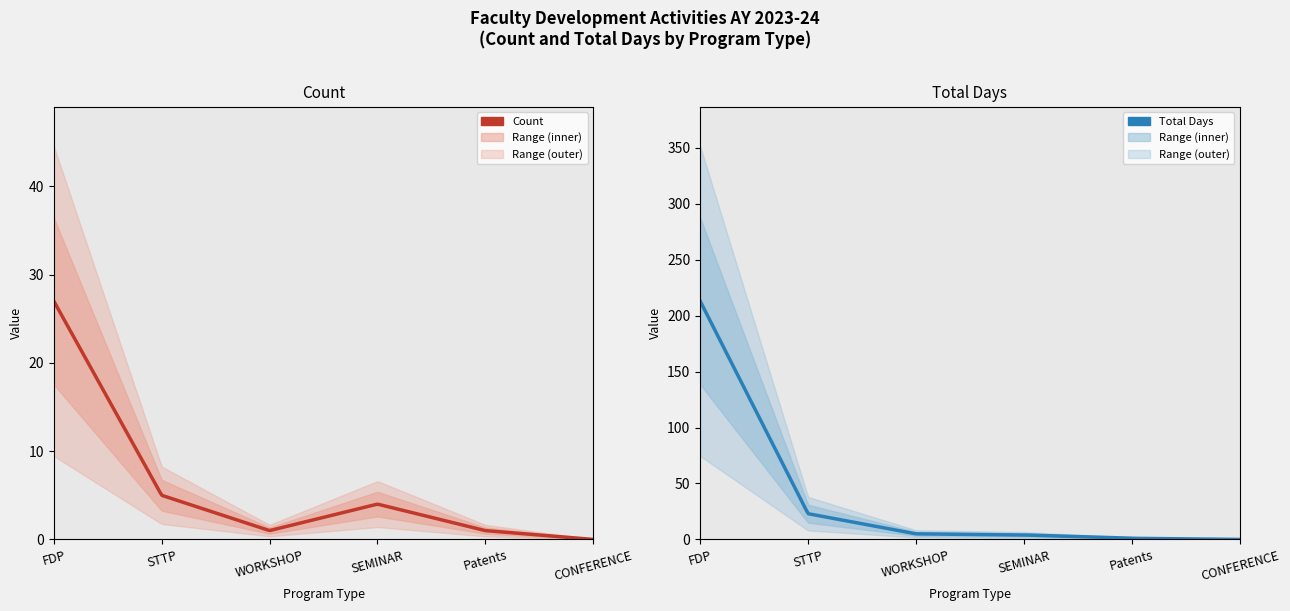

What is the label of the 5th point from the left?

Patents